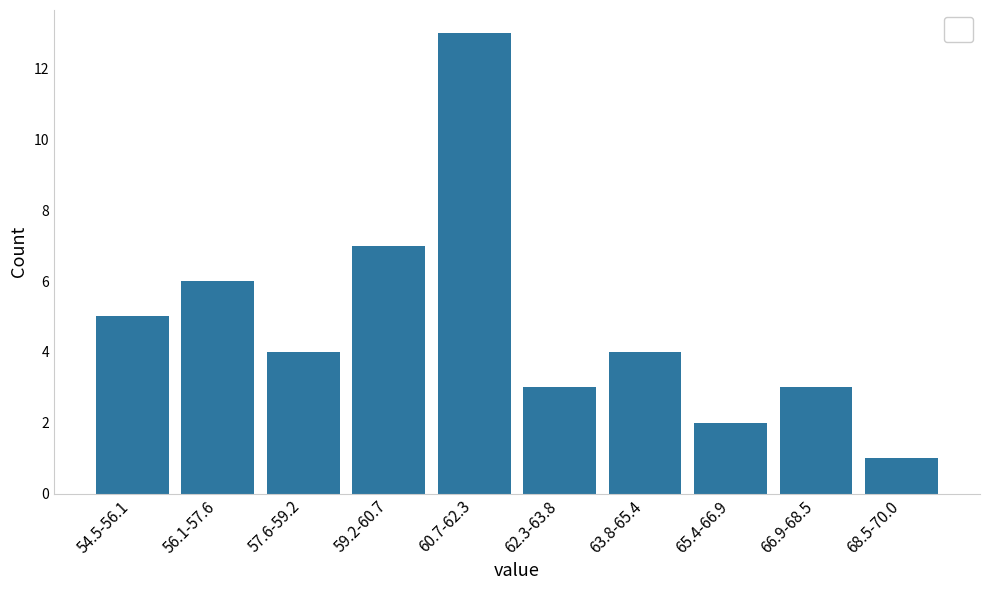

Reading left to right, transcribe all the data shown in this chart.

5	6	4	7	13	3	4	2	3	1